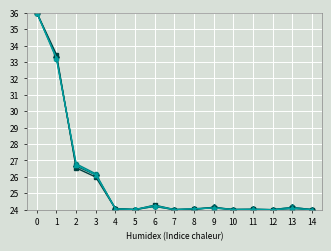

What is the total value across all series at 6?

96.9